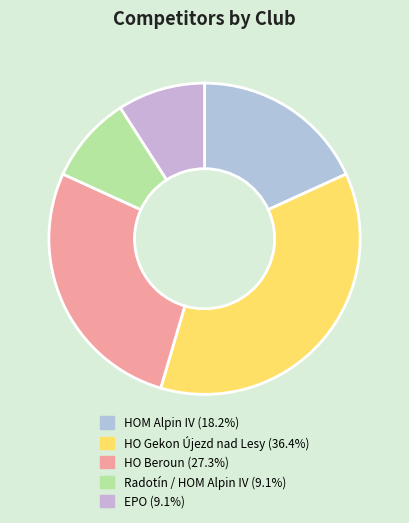

How many segments does this pie chart have?

5